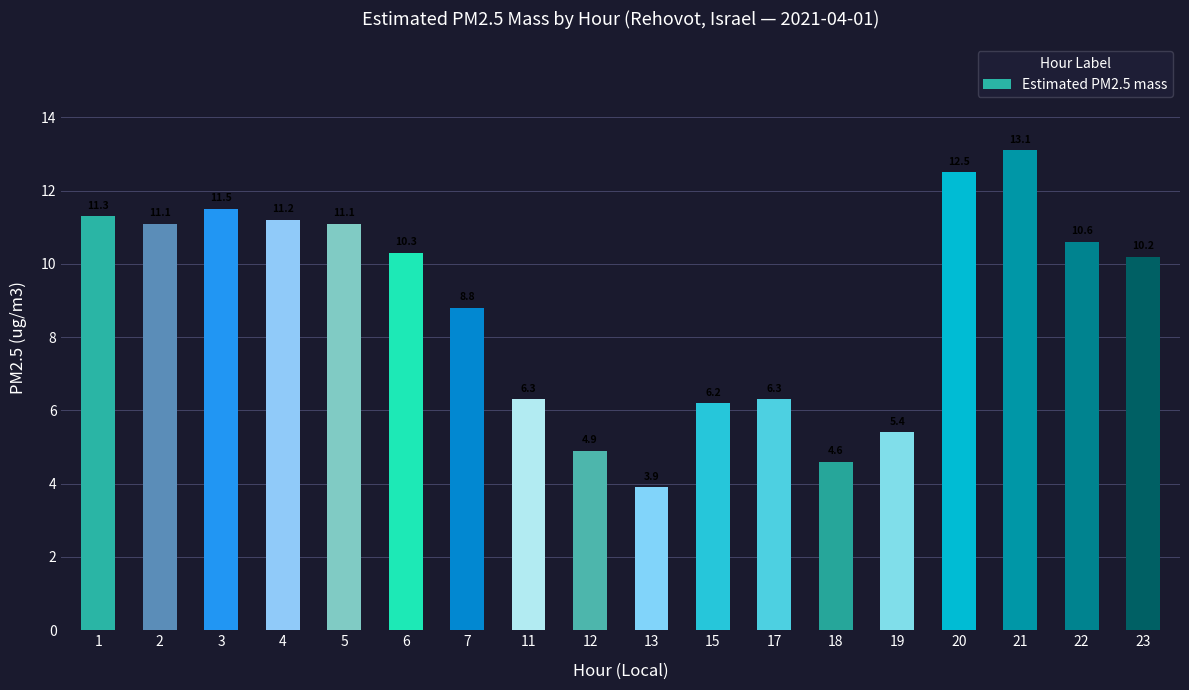

What is the difference between the maximum and second lowest values?

8.5